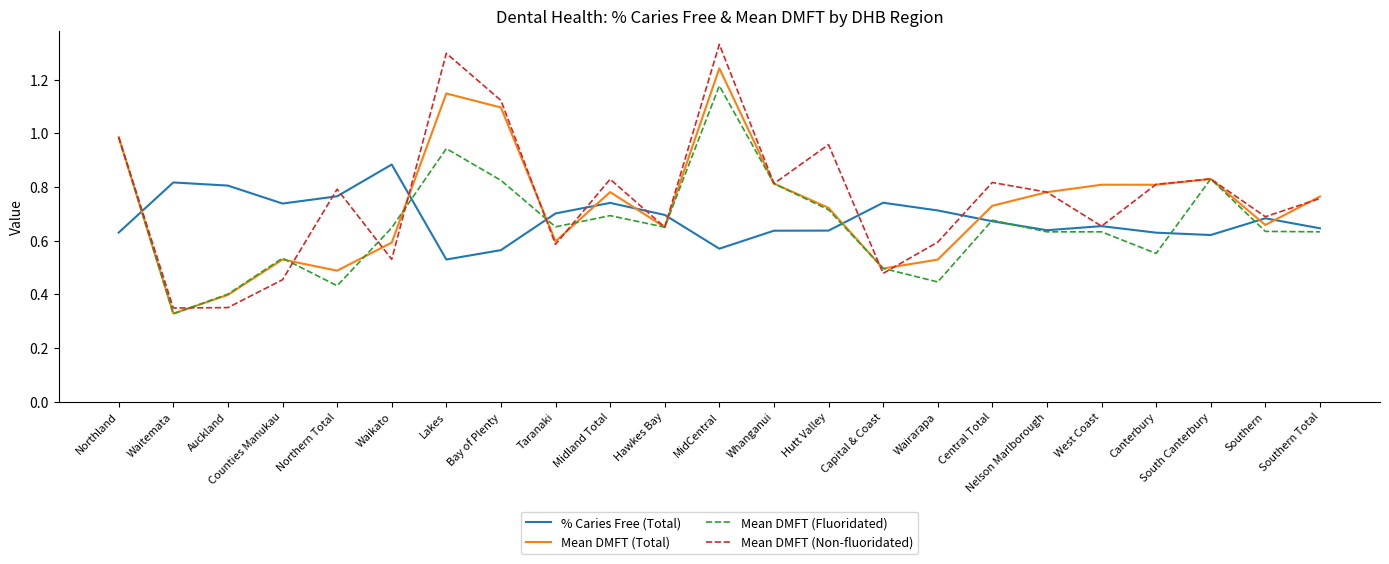

At Midland Total, list the series in order from largest to smallest.

Mean DMFT (Non-fluoridated), Mean DMFT (Total), % Caries Free (Total), Mean DMFT (Fluoridated)